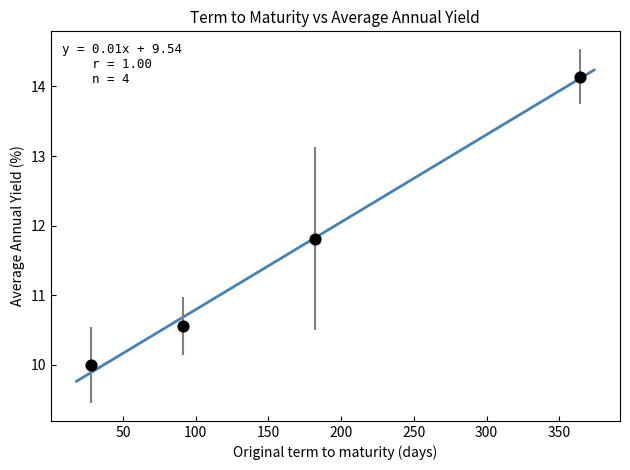

What is the range of X values (max minus min)?

336.0